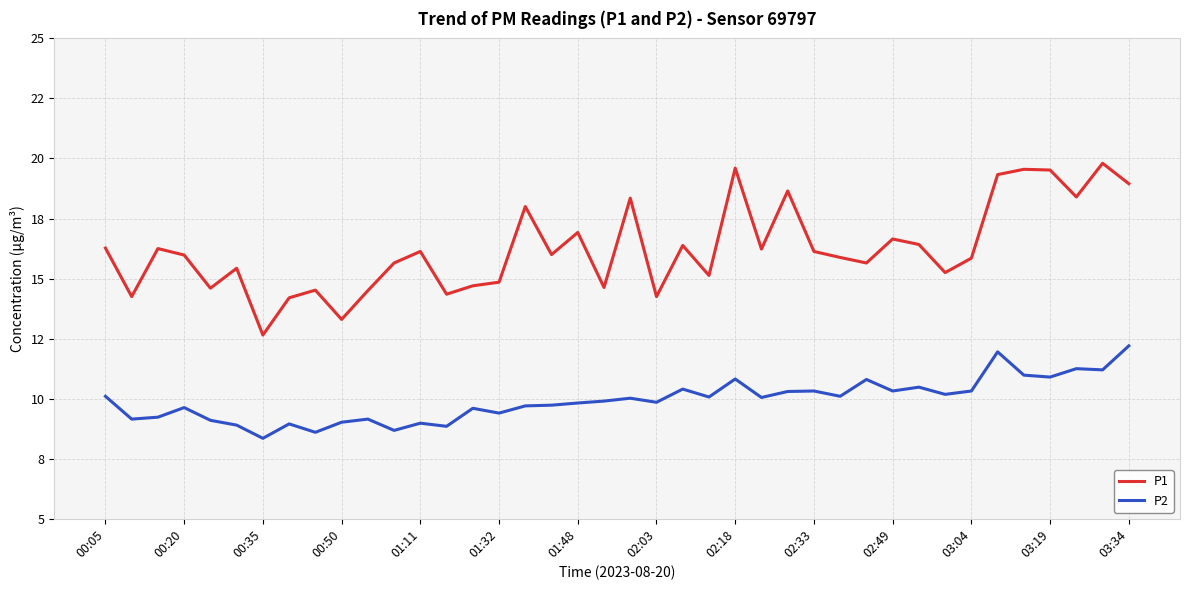

Does the chart display data point markers on the line(s)?

No